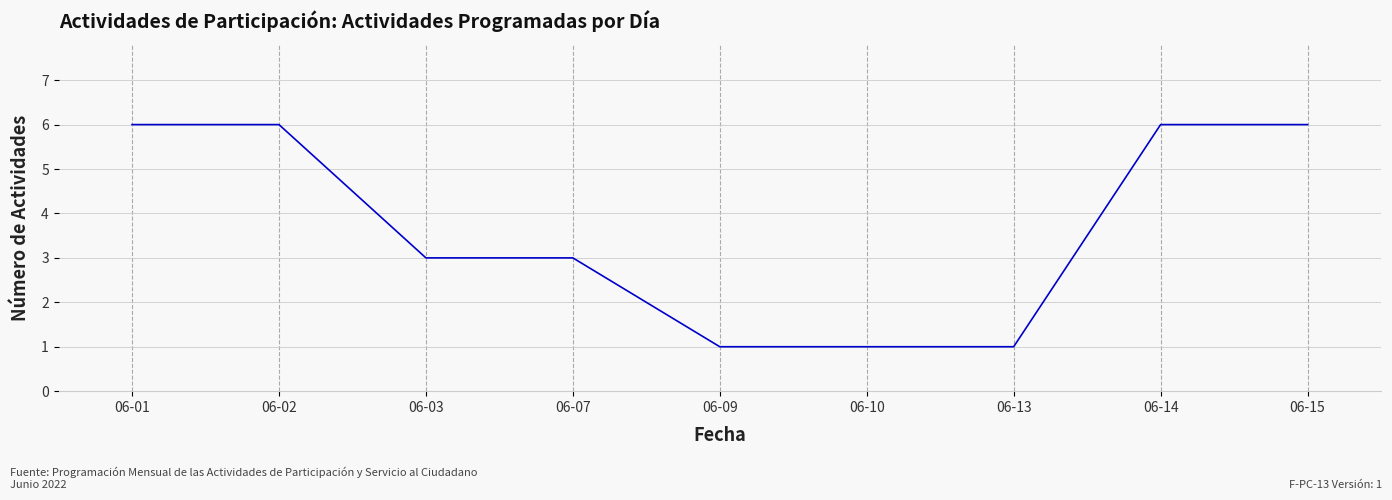

What is the greatest value displayed?

6